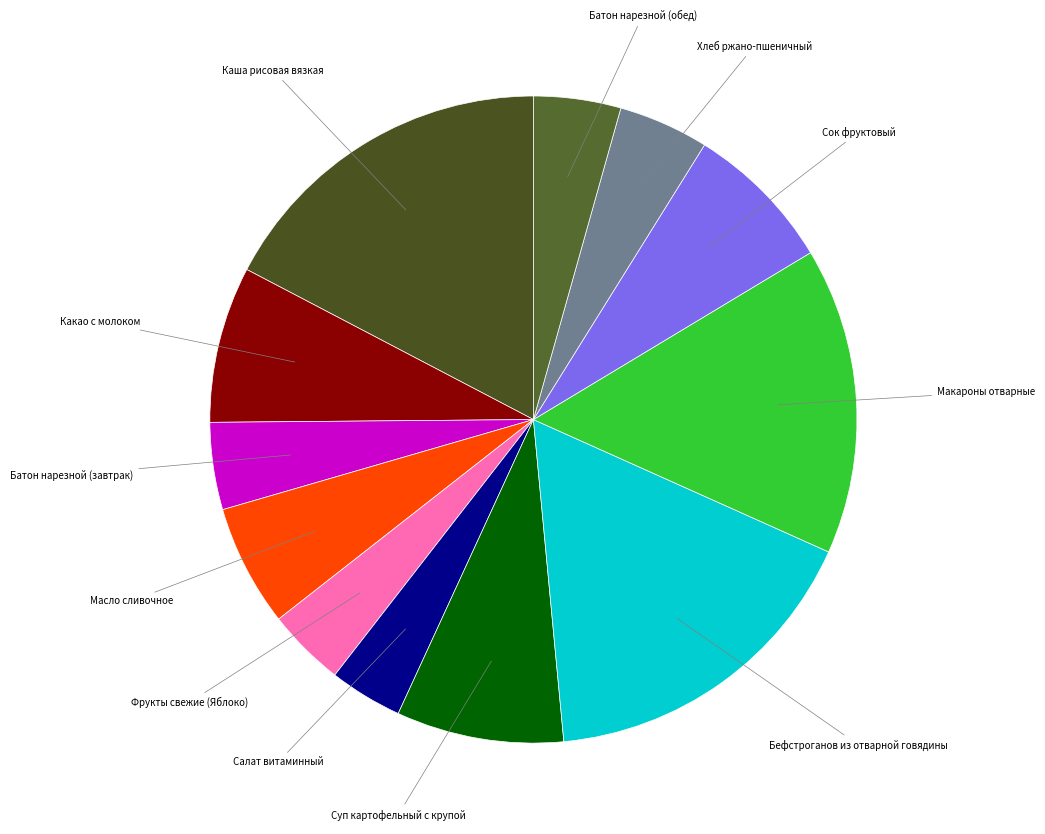

How many segments does this pie chart have?

12